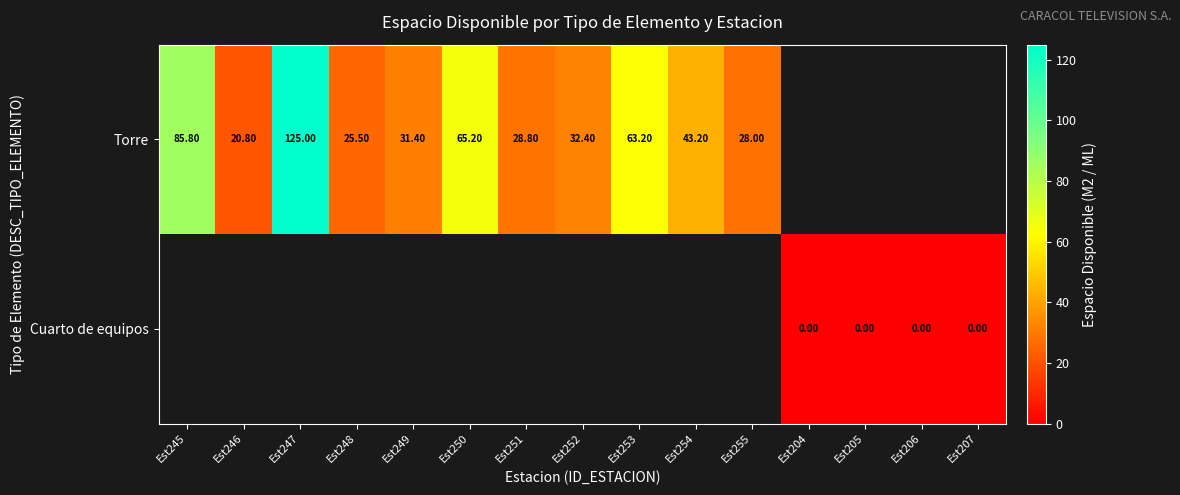

Count the number of data series in this chart.

2